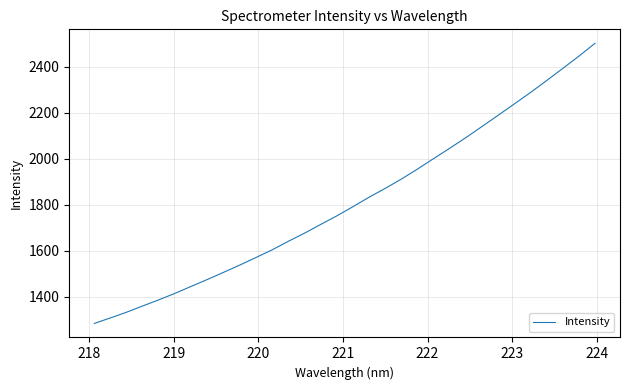

Does the chart display data point markers on the line(s)?

No